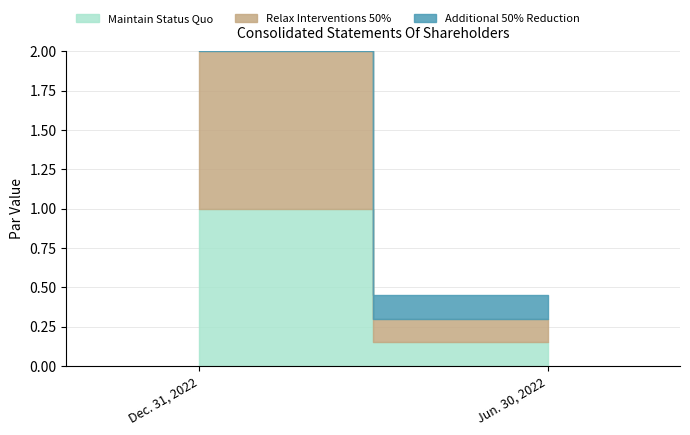

What are all the series names shown in the legend?

Maintain Status Quo, Relax Interventions 50%, Additional 50% Reduction